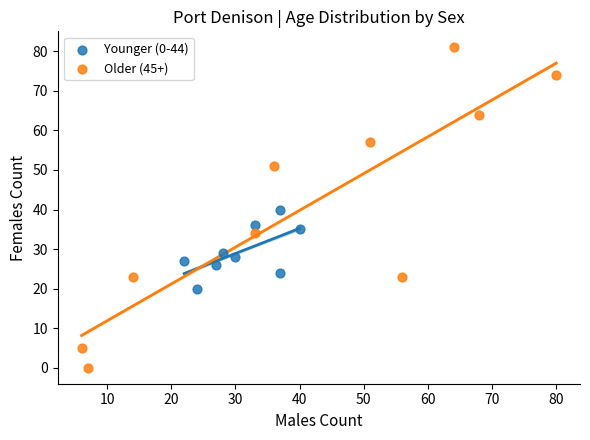

Which series has the largest Y range (max minus min)?

Older (45+)